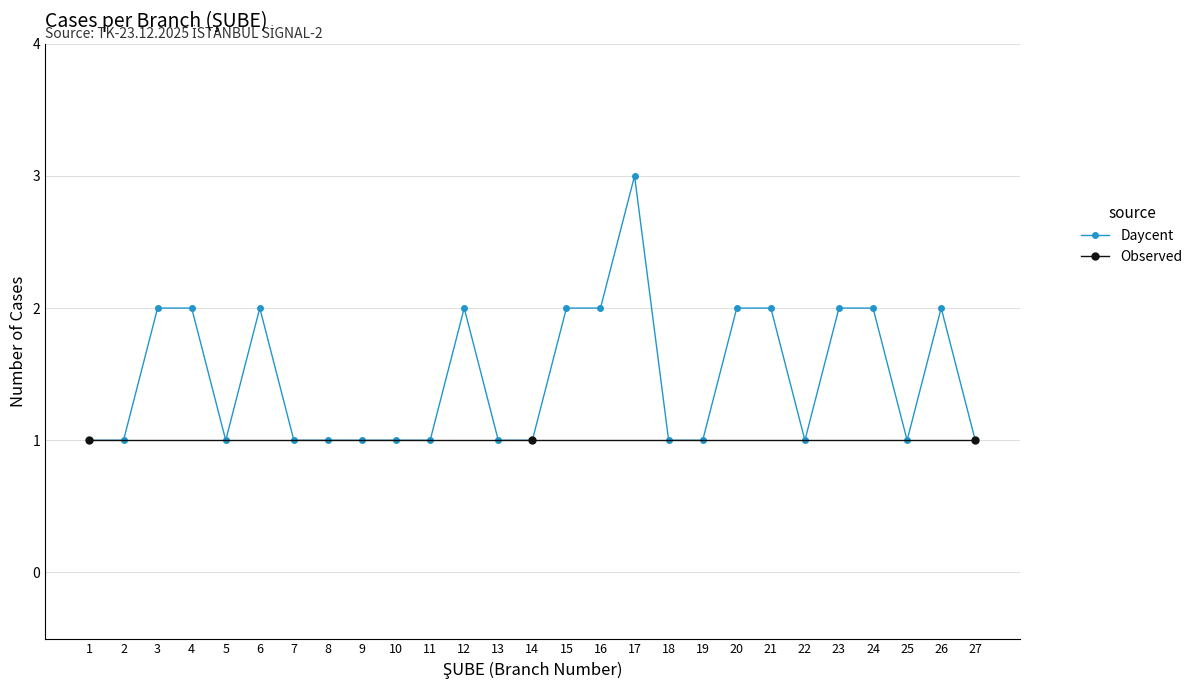

What is the value of the 11th point from the left?

1